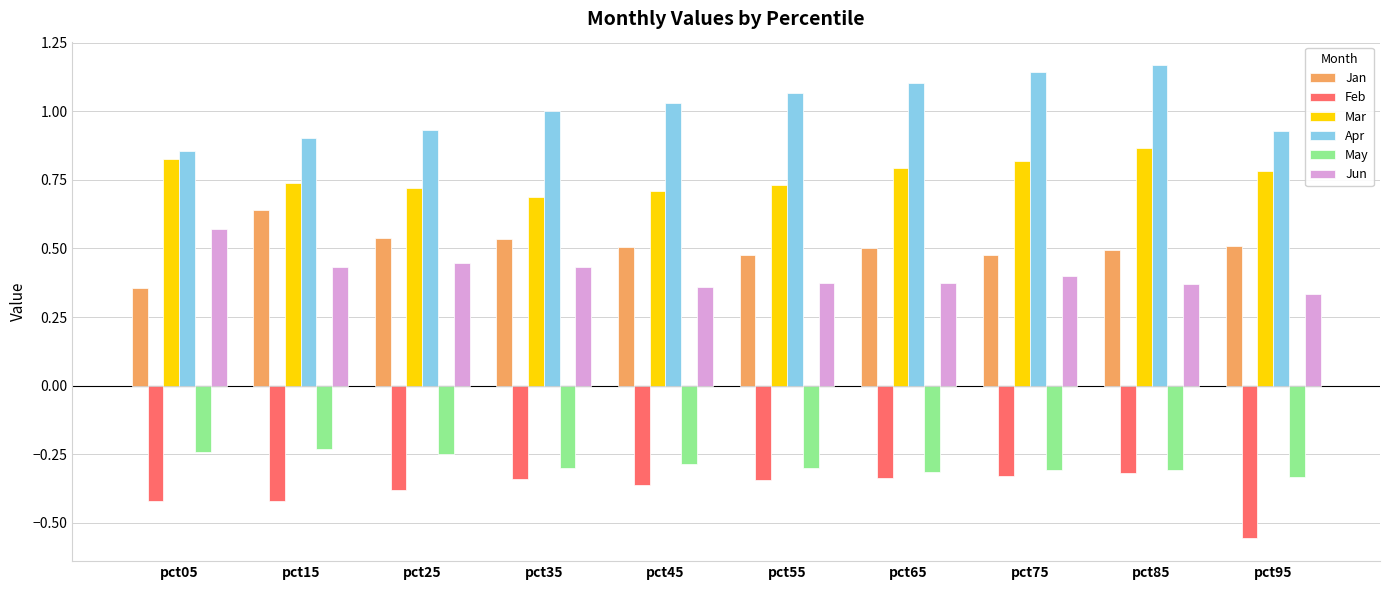

The Apr series shows 0.9 at pct95. True or false?

True